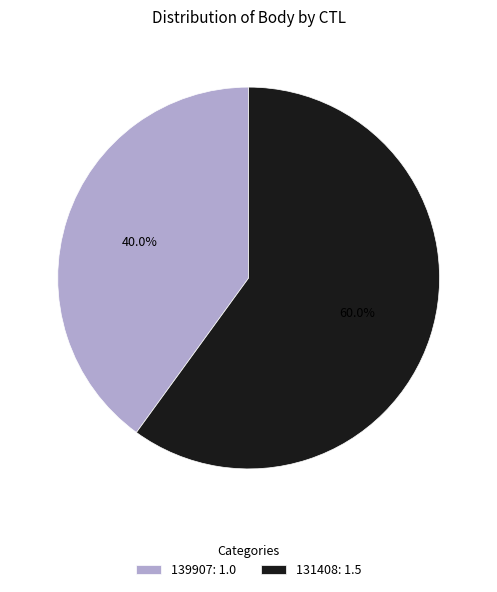

What is the smallest slice in the pie chart?

139907